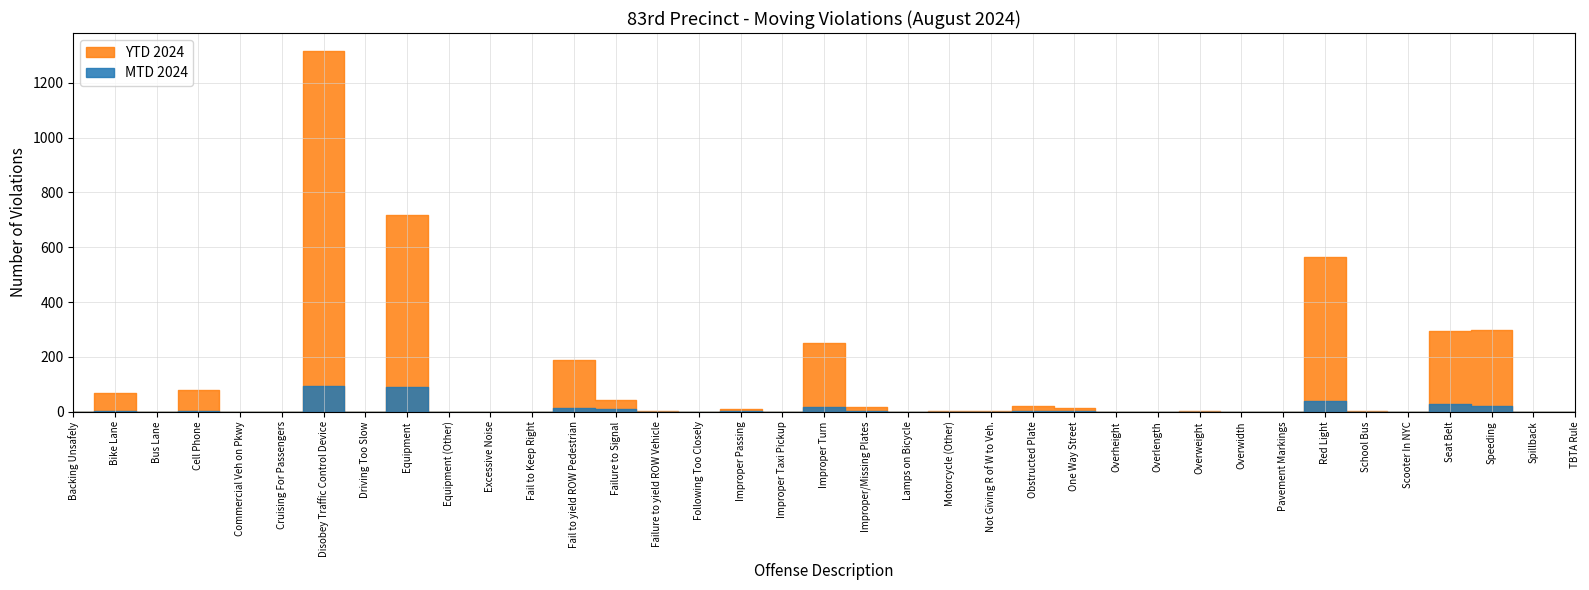

Which series changed the most between Equipment and Equipment (Other)?

YTD 2024